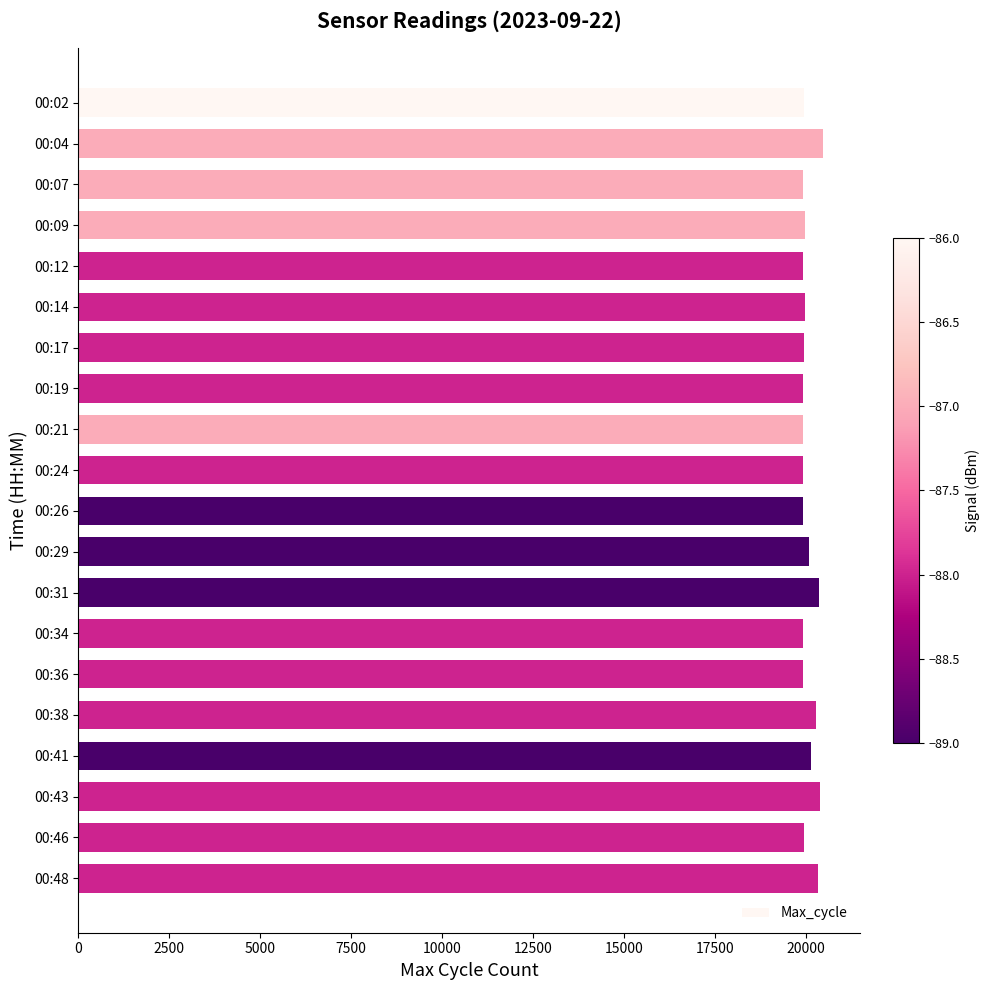

What is the smallest value displayed?

19917